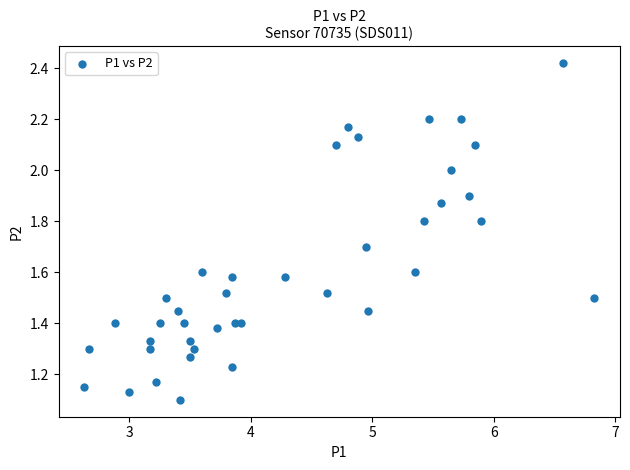

What is the range of X values (max minus min)?

4.2